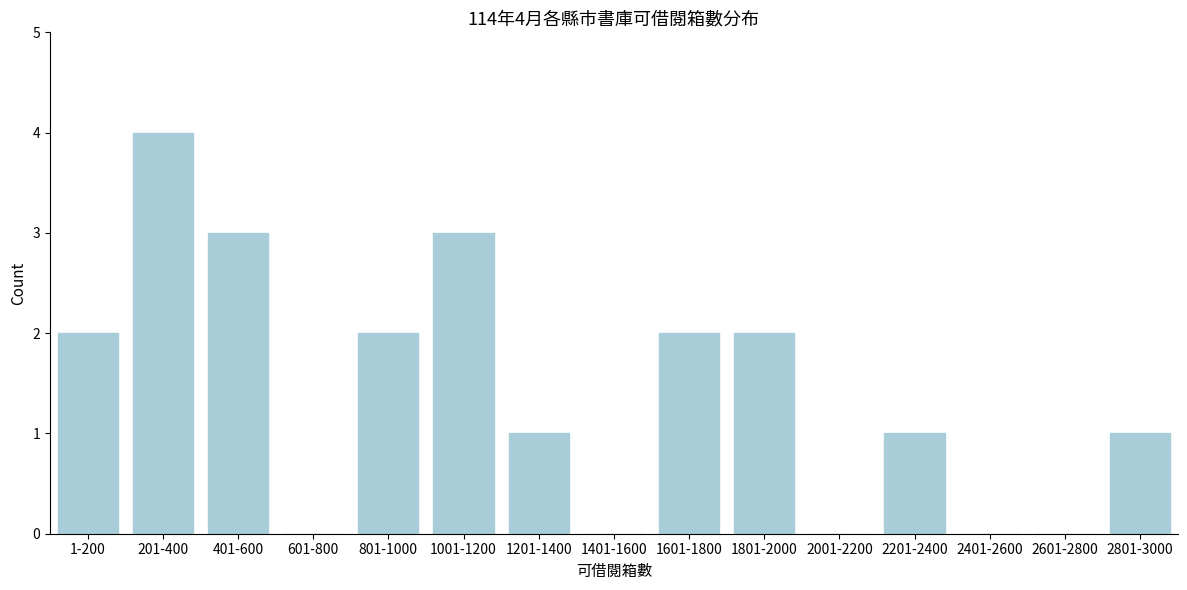

Reading left to right, extract all data points from this chart.

1-200=2	201-400=4	401-600=3	601-800=0	801-1000=2	1001-1200=3	1201-1400=1	1401-1600=0	1601-1800=2	1801-2000=2	2001-2200=0	2201-2400=1	2401-2600=0	2601-2800=0	2801-3000=1